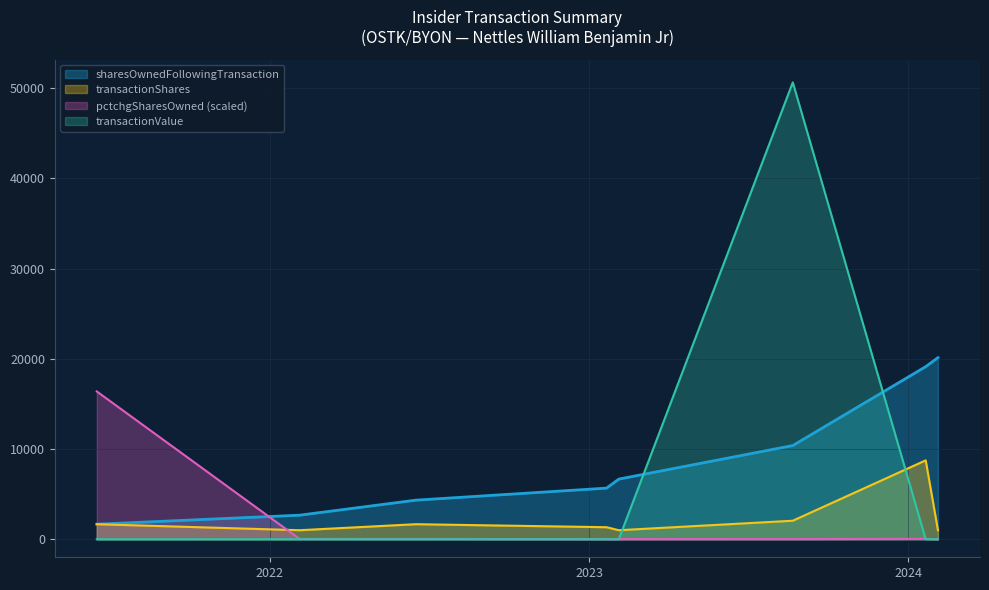

Is it true that pctchgSharesOwned equals 24665.9 at 2021-06-17?

False